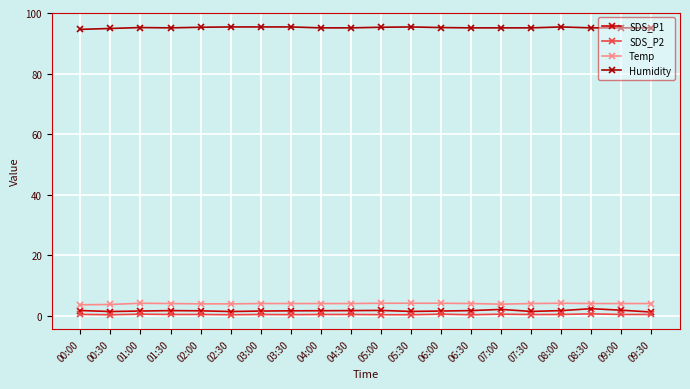

Reading right to left, transcribe all the data shown in this chart.

SDS_P1: 09:30=1.3	09:00=1.9	08:30=2.4	08:00=1.8	07:30=1.5	07:00=2.2	06:30=1.8	06:00=1.6	05:30=1.5	05:00=1.8	04:30=1.8	04:00=1.7	03:30=1.7	03:00=1.6	02:30=1.5	02:00=1.7	01:30=1.8	01:00=1.6	00:30=1.5	00:00=1.8
SDS_P2: 09:30=0.5	09:00=0.5	08:30=0.7	08:00=0.5	07:30=0.5	07:00=0.6	06:30=0.4	06:00=0.6	05:30=0.4	05:00=0.4	04:30=0.5	04:00=0.5	03:30=0.4	03:00=0.5	02:30=0.4	02:00=0.5	01:30=0.5	01:00=0.6	00:30=0.4	00:00=0.5
Temp: 09:30=4.1	09:00=4.1	08:30=4.1	08:00=4.2	07:30=4.1	07:00=3.9	06:30=4.1	06:00=4.2	05:30=4.2	05:00=4.2	04:30=4.1	04:00=4.1	03:30=4.1	03:00=4.1	02:30=4.0	02:00=4.0	01:30=4.1	01:00=4.2	00:30=3.8	00:00=3.7
Humidity: 09:30=95.1	09:00=95.1	08:30=95.1	08:00=95.4	07:30=95.1	07:00=95.1	06:30=95.1	06:00=95.2	05:30=95.4	05:00=95.3	04:30=95.1	04:00=95.1	03:30=95.4	03:00=95.4	02:30=95.4	02:00=95.3	01:30=95.1	01:00=95.2	00:30=94.9	00:00=94.6